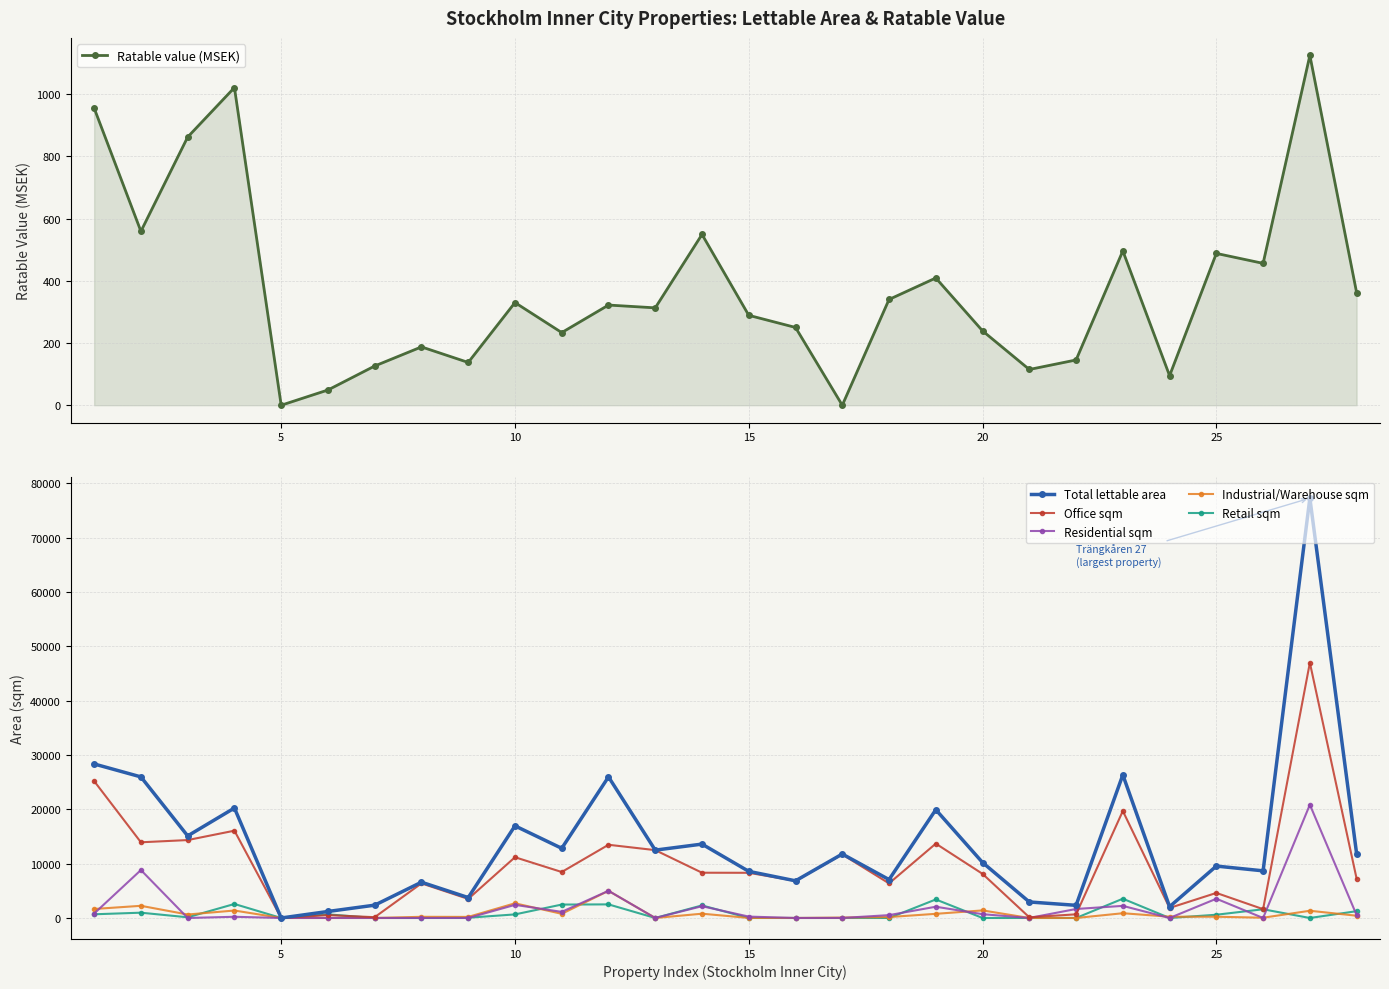

What is the maximum value for Ratable value (MSEK)?

1124.5